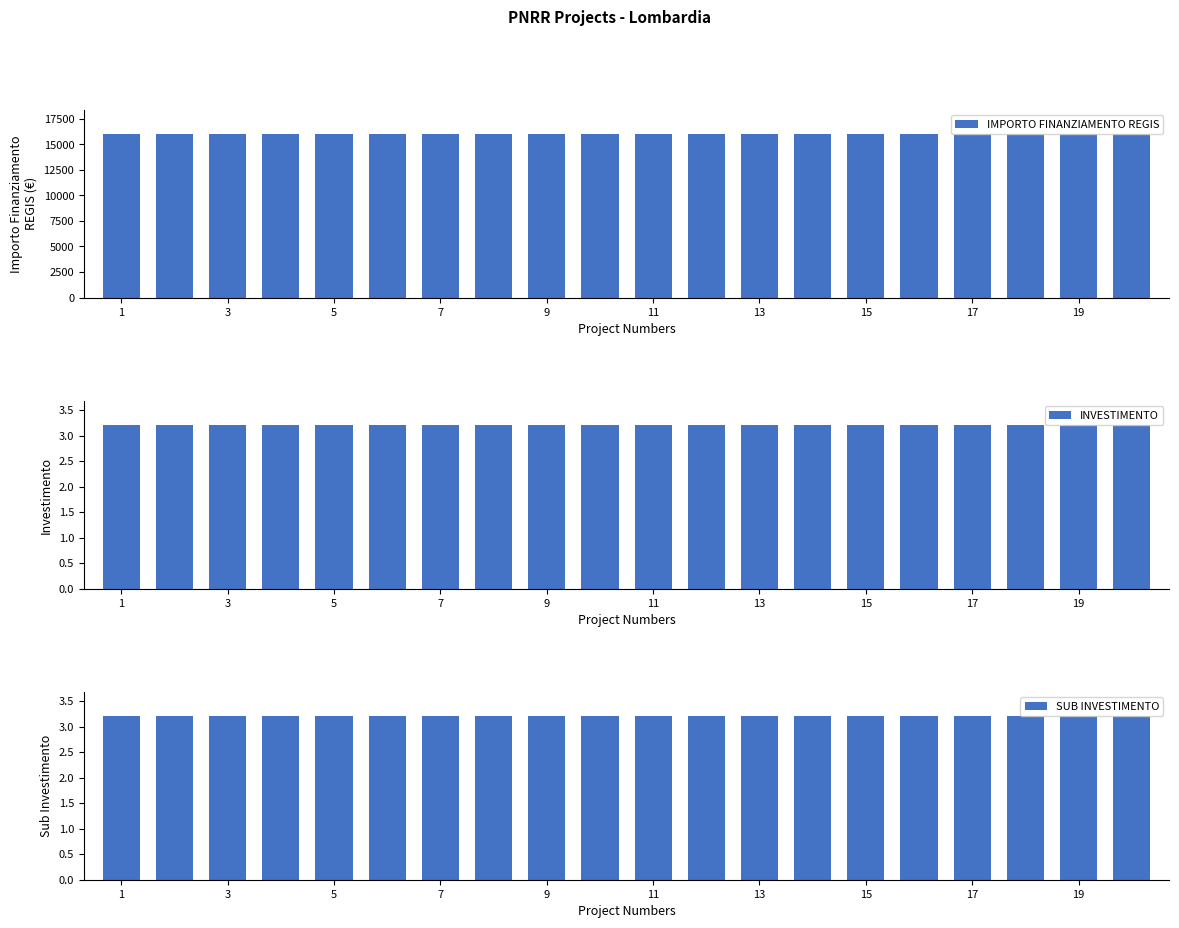

What is the spread (max minus min) of values at 15?

15996.8